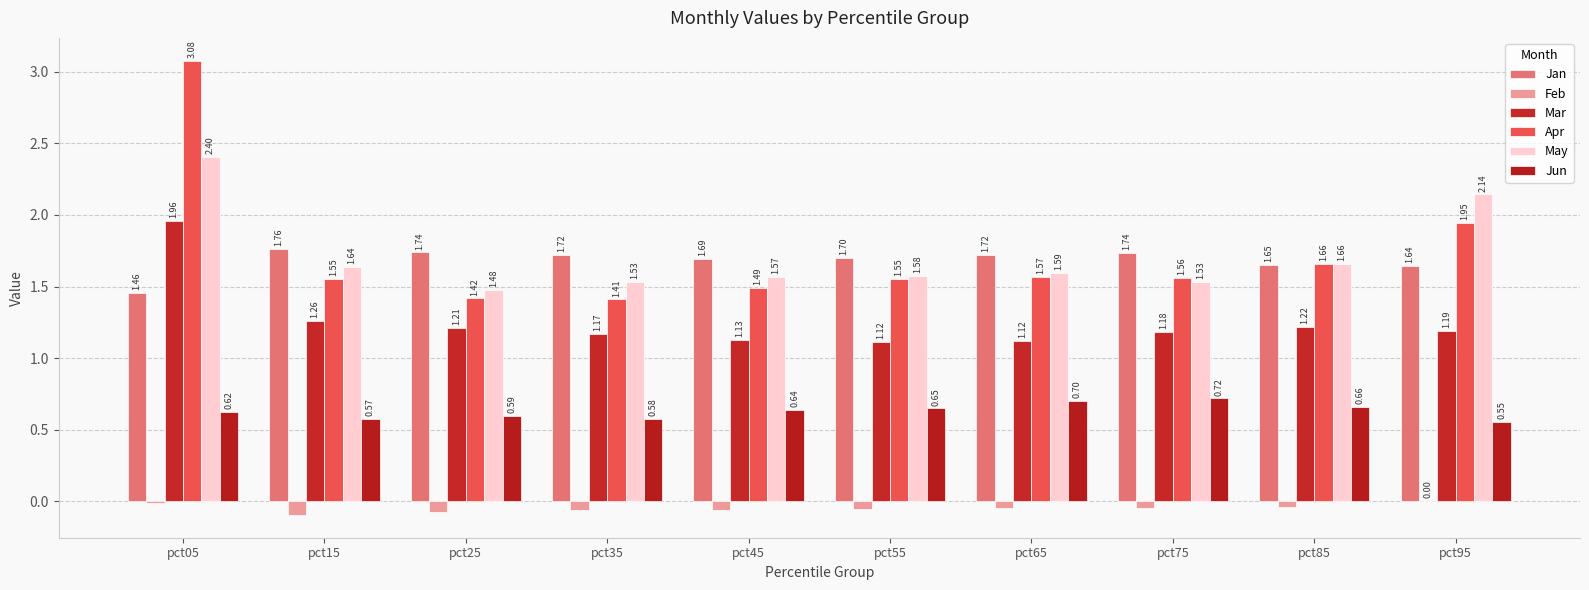

What is the maximum value shown in the chart?

3.1